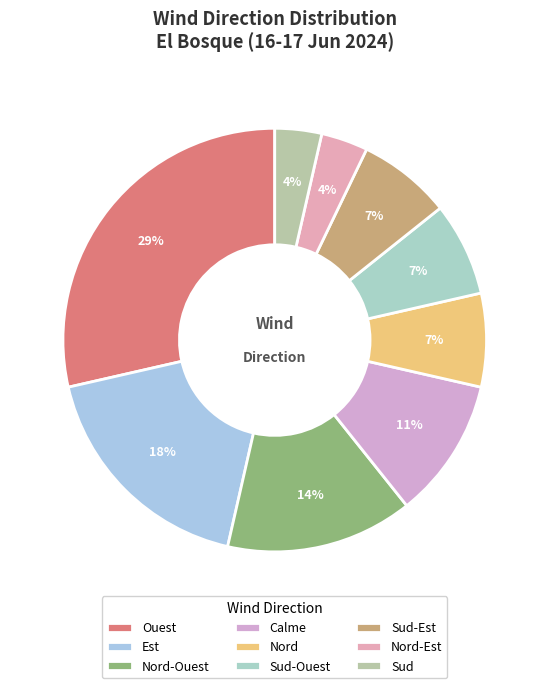

Rank the categories by value from lowest to highest.

Nord-Est, Sud, Nord, Sud-Ouest, Sud-Est, Calme, Nord-Ouest, Est, Ouest